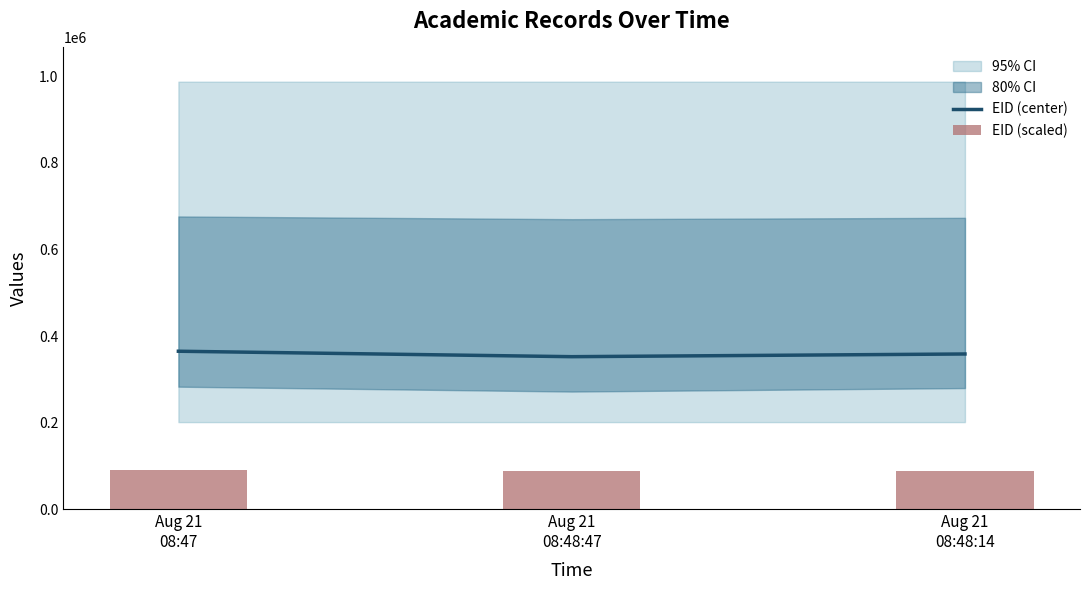

What is the sum of all EID (center) values?

1076850